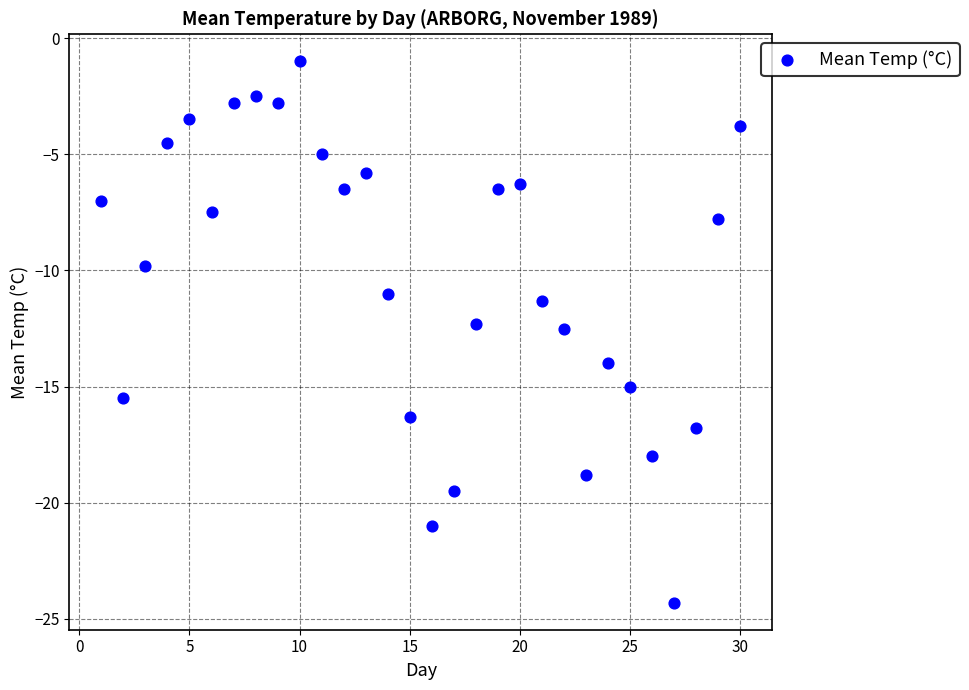

What is the range of Y values (max minus min)?

23.3